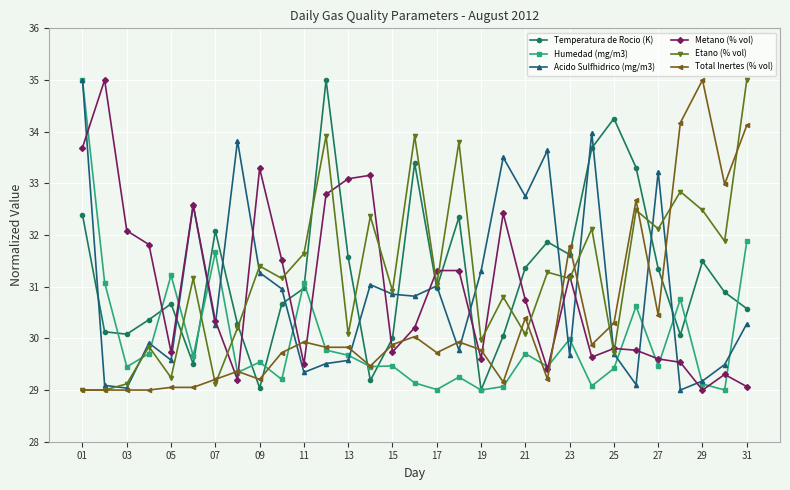

True or false: Temperatura de Rocio (K) has more than 1 interior local peaks.

True